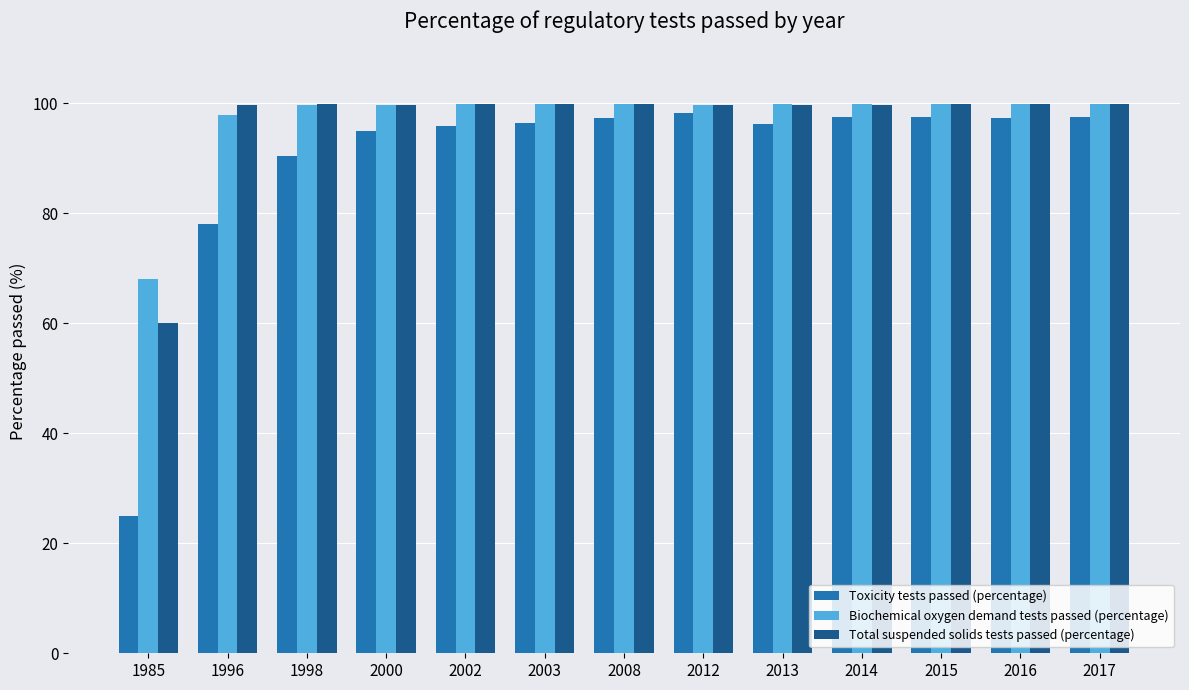

What is the smallest value displayed?

25.0